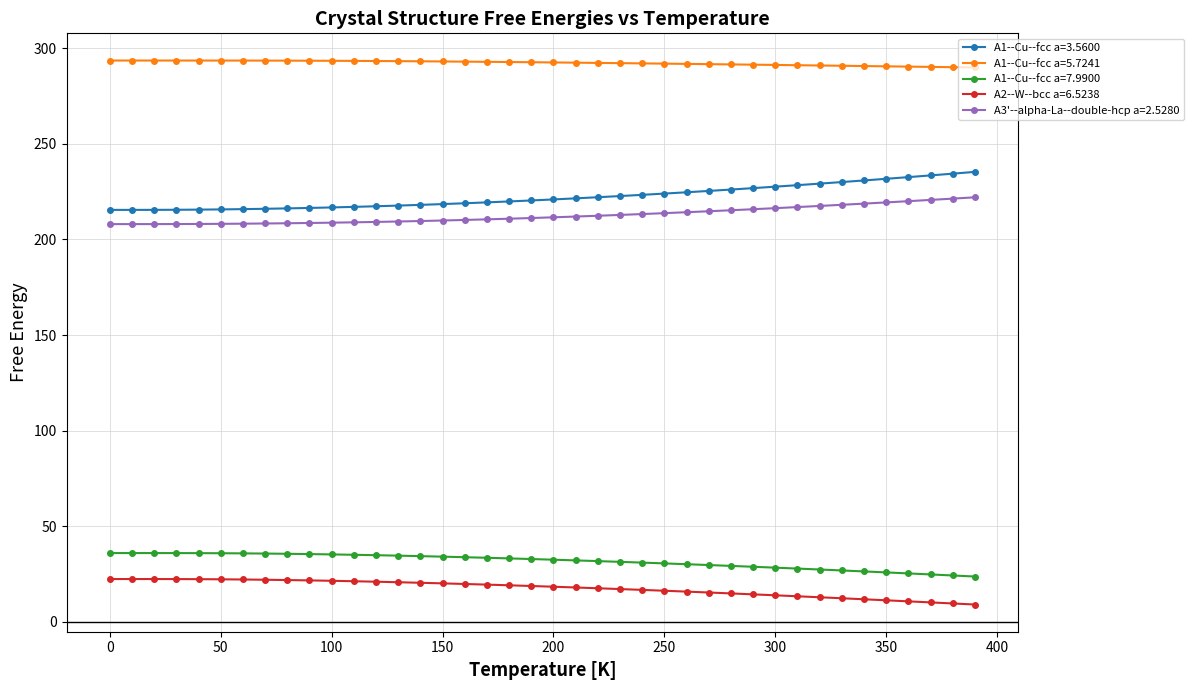

What is the smallest value displayed?

9.1